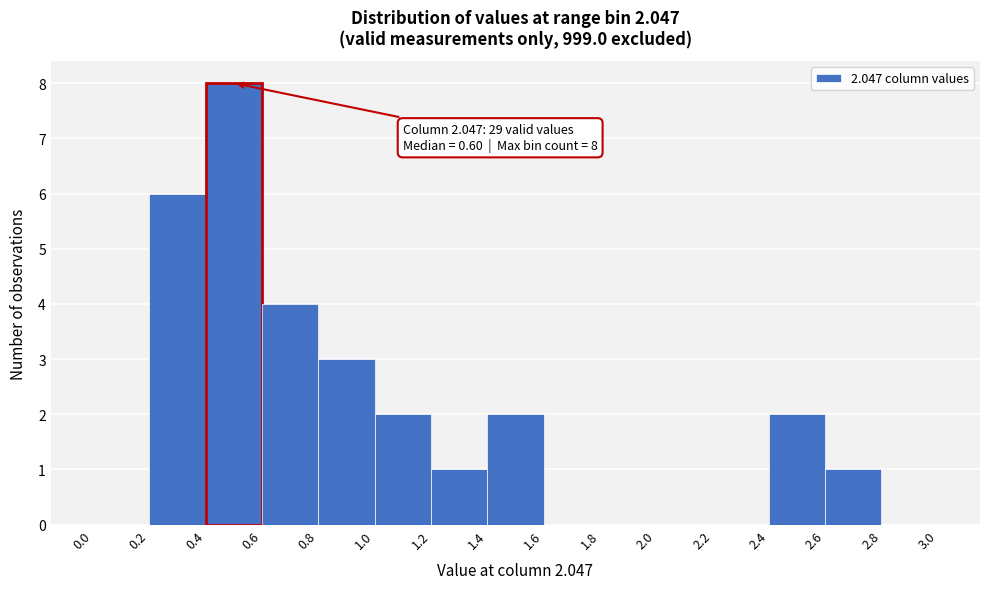

Over which range of the x-axis is the bar tallest?

0.4 to 0.6